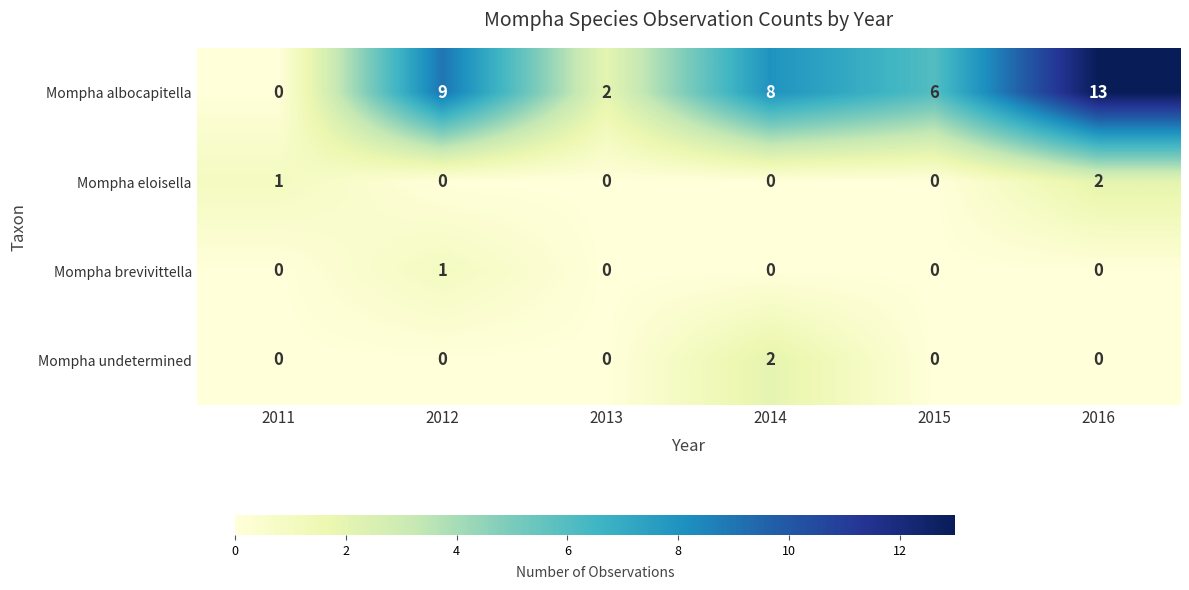

At which label does Mompha undetermined reach its peak?

2014